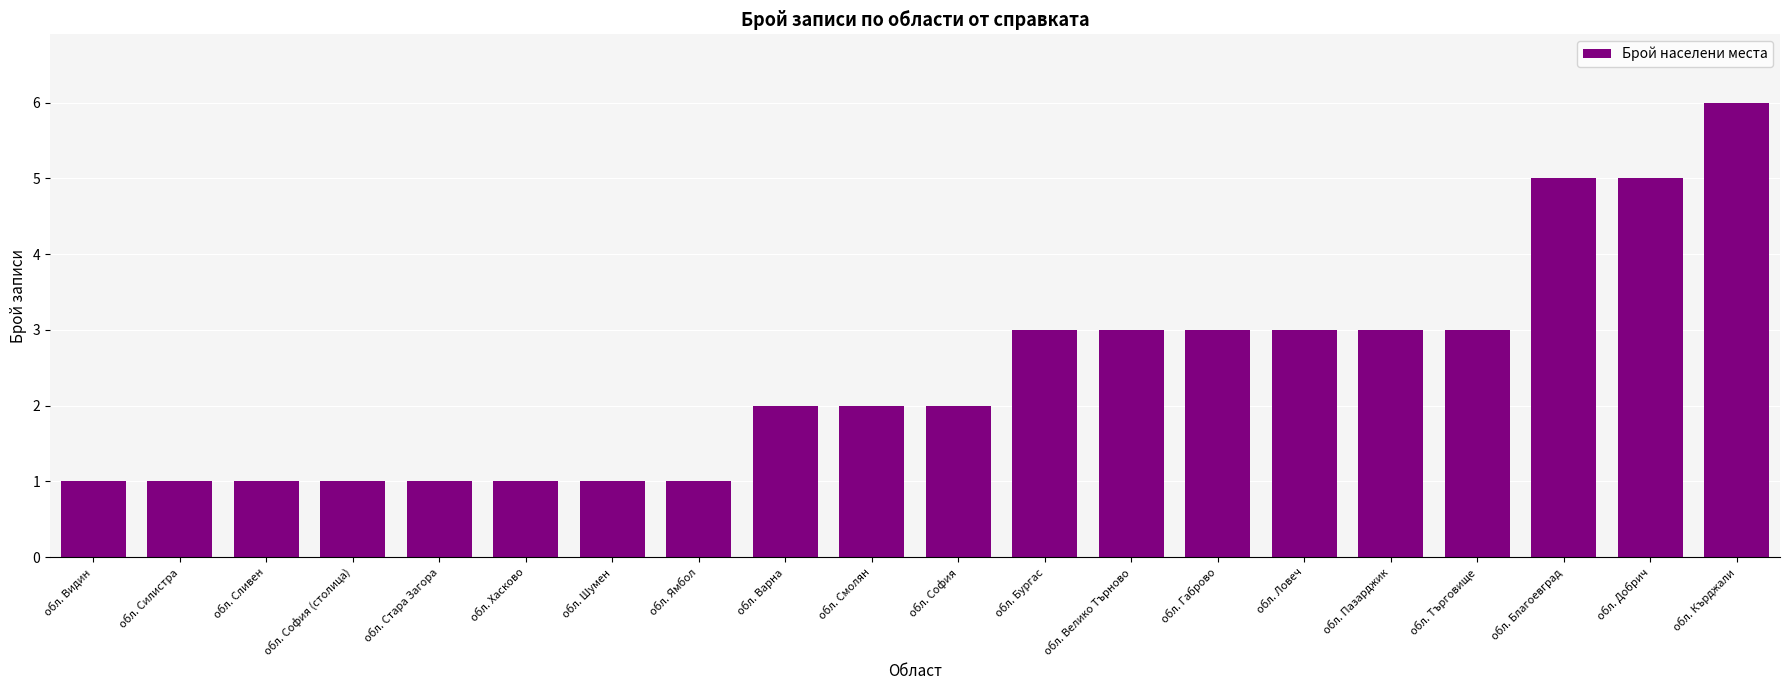

How many values are between 1 and 3?

17